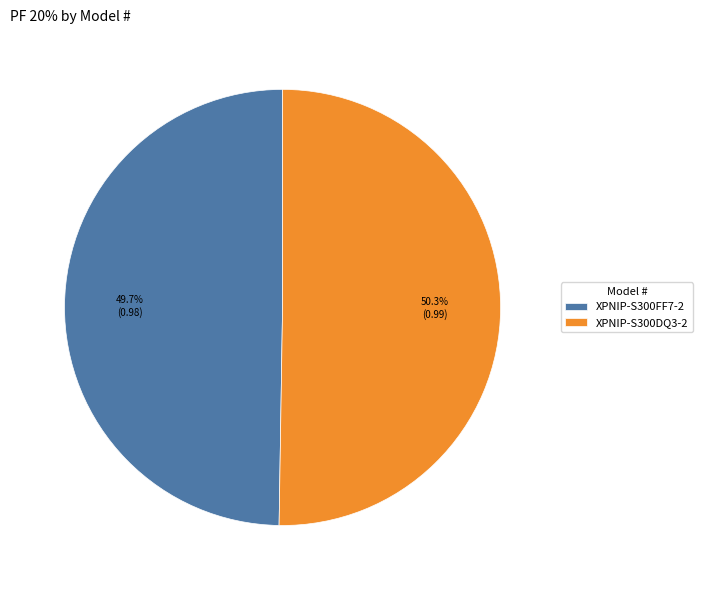

Is it true that XPNIP-S300DQ3-2 is 55% of the pie?

False